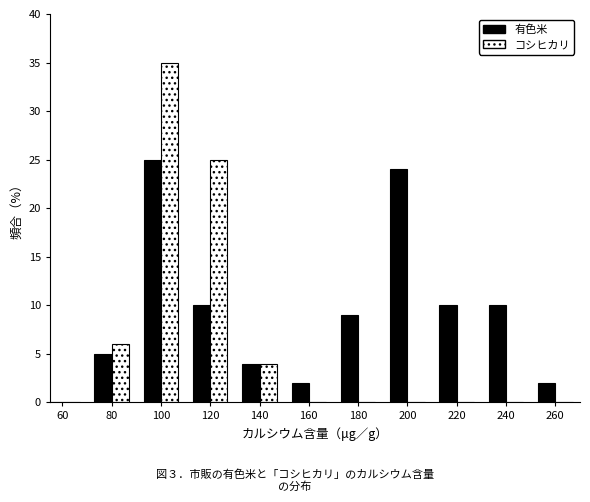

Reading left to right, extract all data points from this chart.

有色米: 60=0	80=5	100=25	120=10	140=4	160=2	180=9	200=24	220=10	240=10	260=2
コシヒカリ: 60=0	80=6	100=35	120=25	140=4	160=0	180=0	200=0	220=0	240=0	260=0